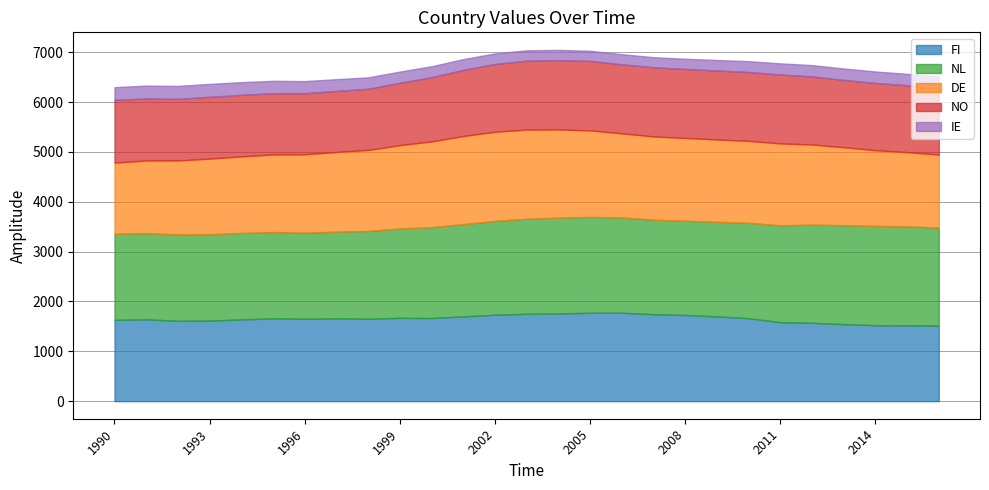

True or false: IE and FI cross at least once.

False